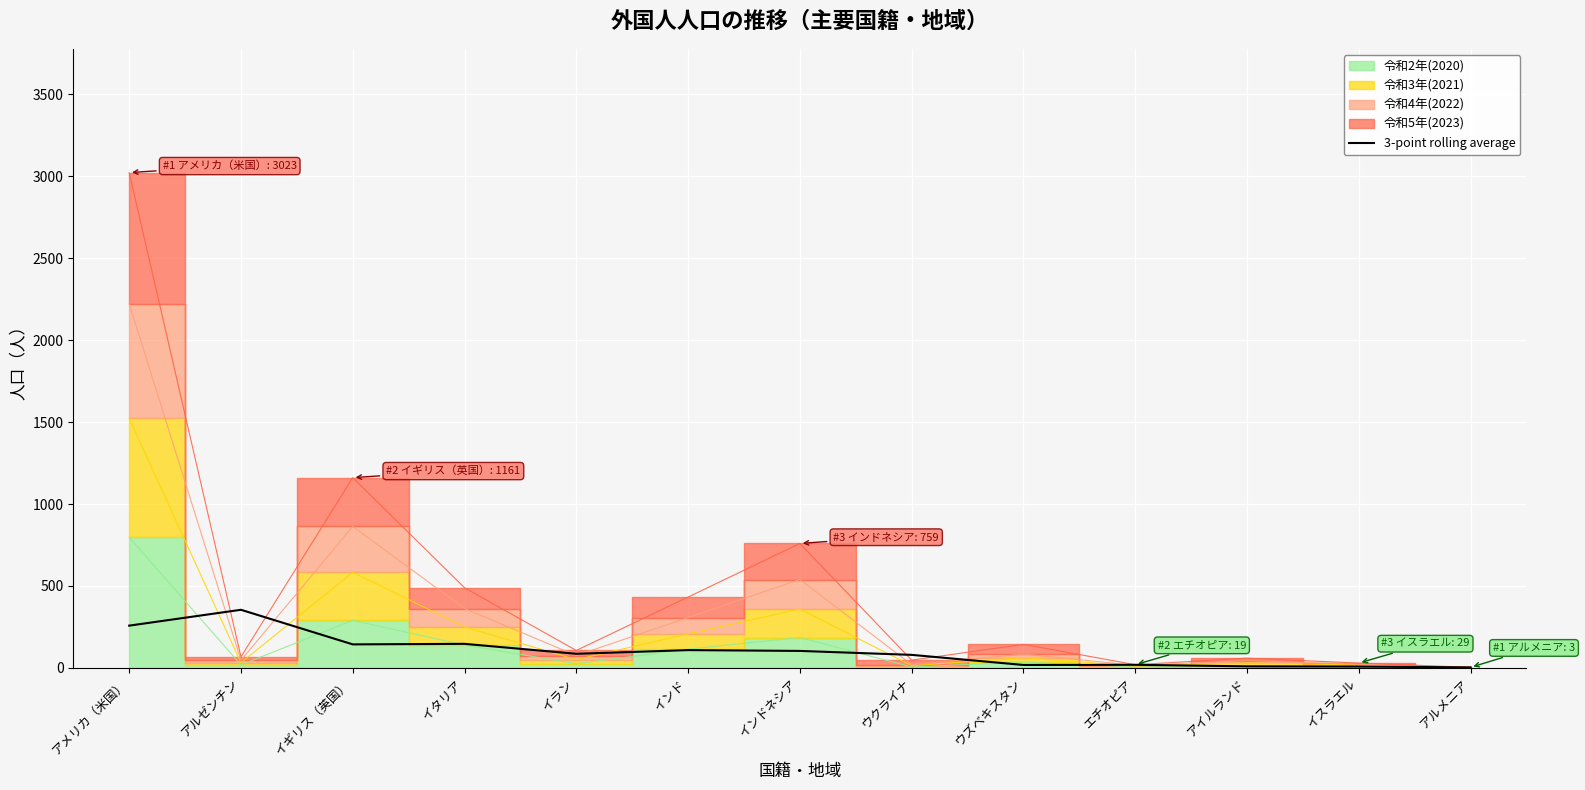

How many interior local valleys (lower than both neighbors) does the data have?

3